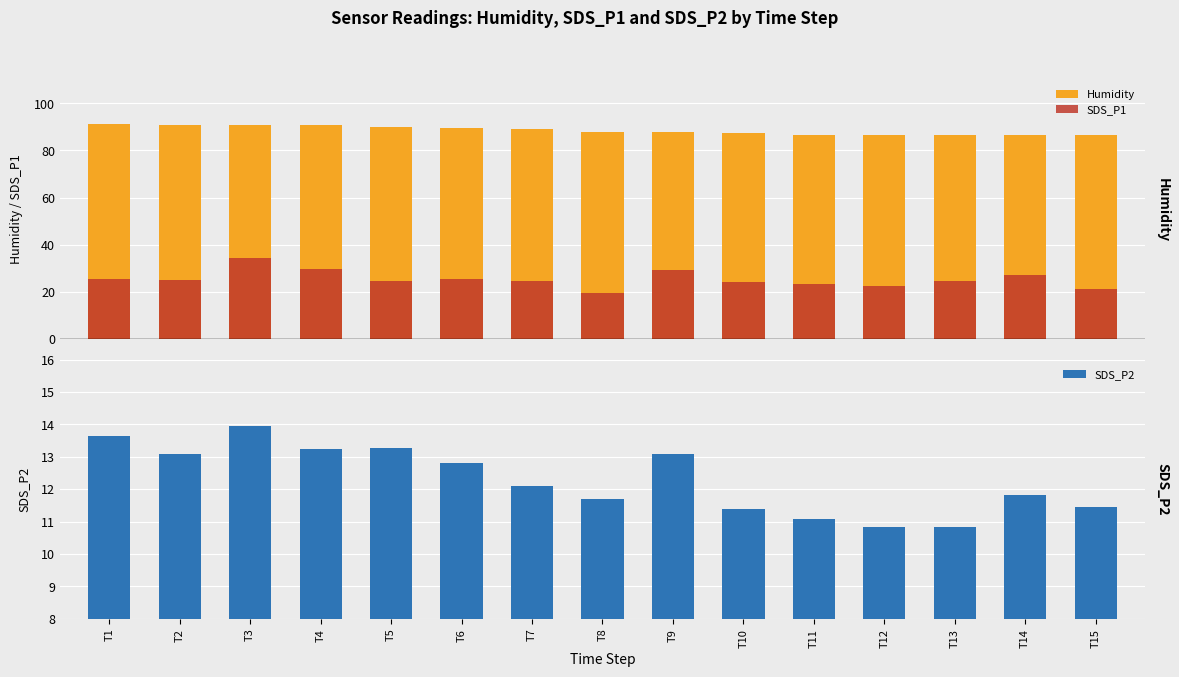

What is the spread (max minus min) of values at T13?

75.9